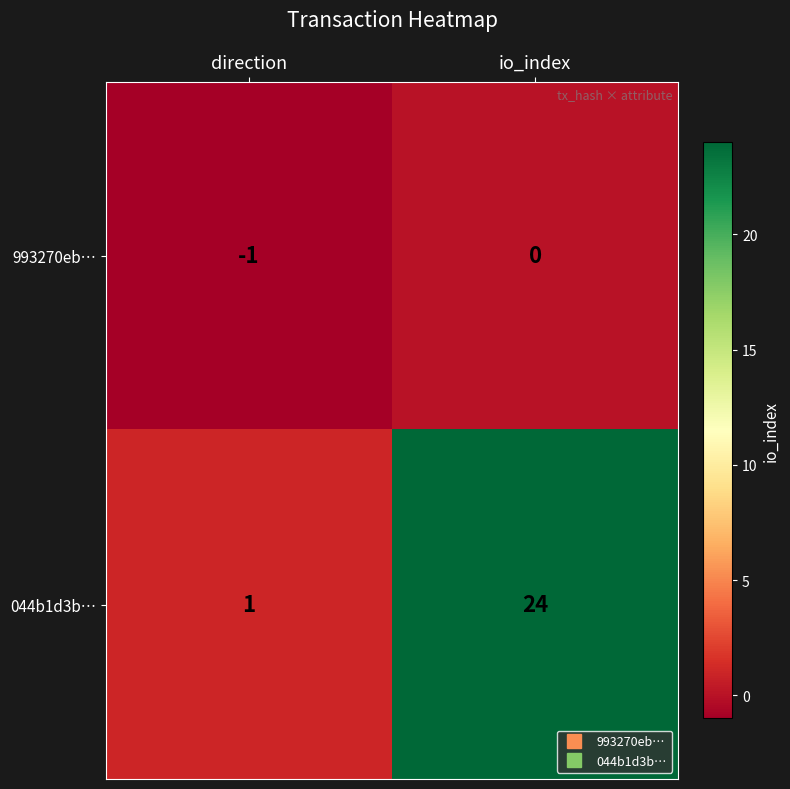

Which series has the largest range (max minus min)?

044b1d3b…